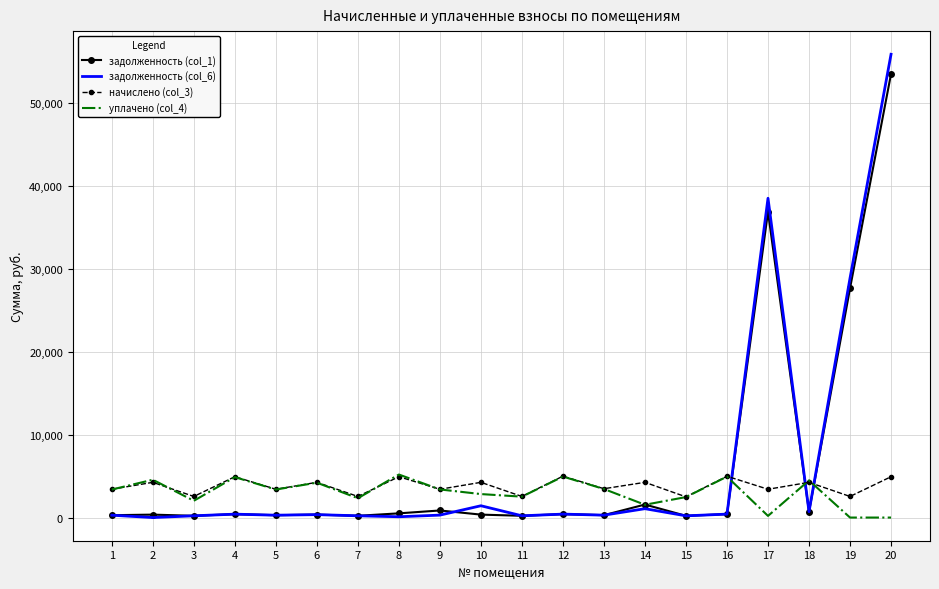

What is the maximum value shown in the chart?

55894.0